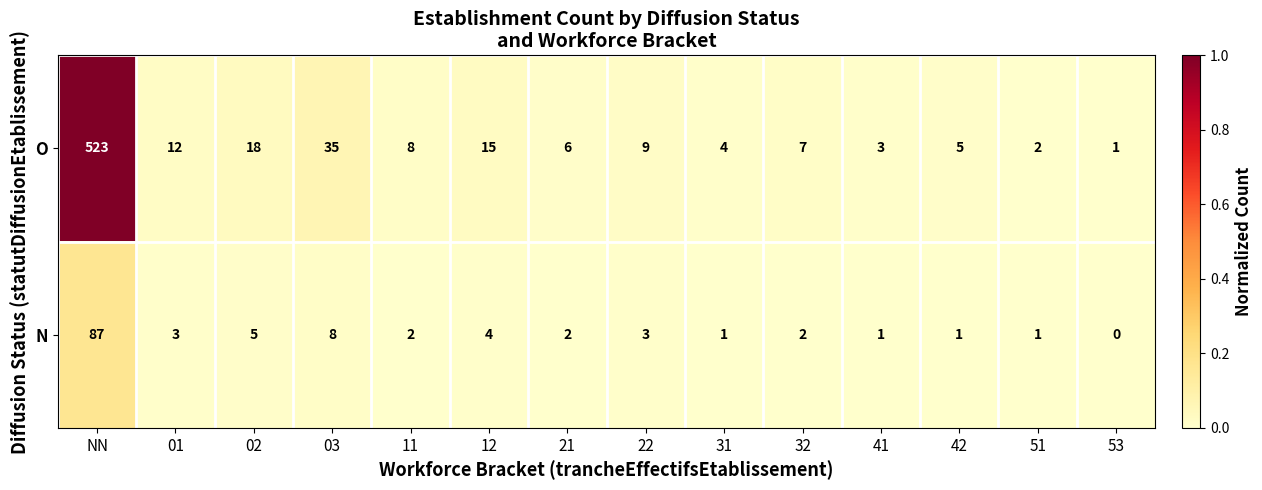

Which series has the largest range (max minus min)?

O